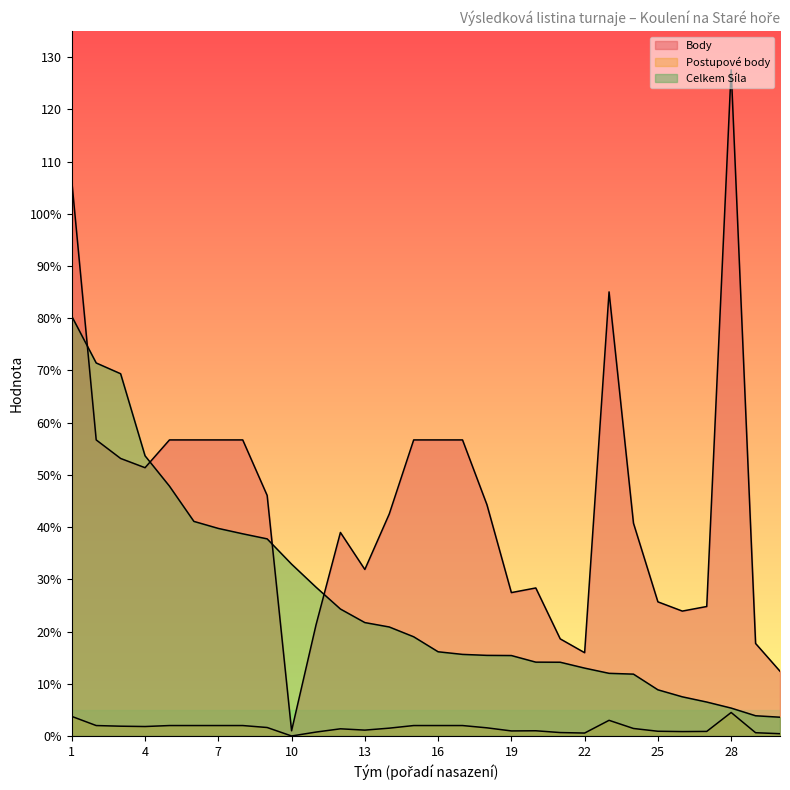

Reading left to right, list all the values displayed in this chart.

Body: 106.3	56.7	53.1	51.4	56.7	56.7	56.7	56.7	46.1	1.0	21.3	39.0	31.9	42.5	56.7	56.7	56.7	44.3	27.5	28.4	18.6	15.9	85.0	40.8	25.7	23.9	24.8	127.6	17.7	12.4
Postupové body: 3.8	2.0	1.9	1.8	2.0	2.0	2.0	2.0	1.6	0.0	0.8	1.4	1.1	1.5	2.0	2.0	2.0	1.6	1.0	1.0	0.7	0.6	3.0	1.4	0.9	0.8	0.9	4.5	0.6	0.4
Celkem Síla: 80.4	71.4	69.4	53.7	47.8	41.1	39.8	38.7	37.8	32.9	28.5	24.3	21.7	20.9	19.0	16.1	15.6	15.4	15.4	14.1	14.1	13.0	12.0	11.8	8.8	7.5	6.5	5.3	3.9	3.6